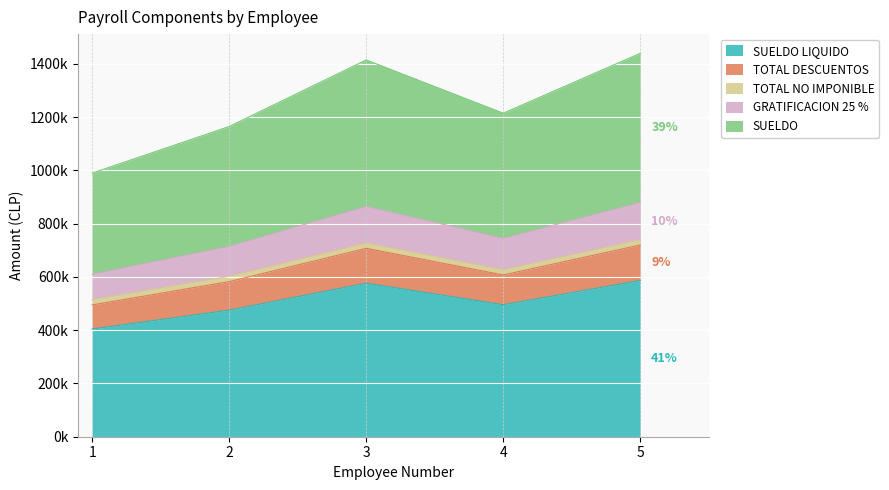

List the labels in order of GRATIFICACION 25 % value, smallest first.

1, 2, 4, 3, 5